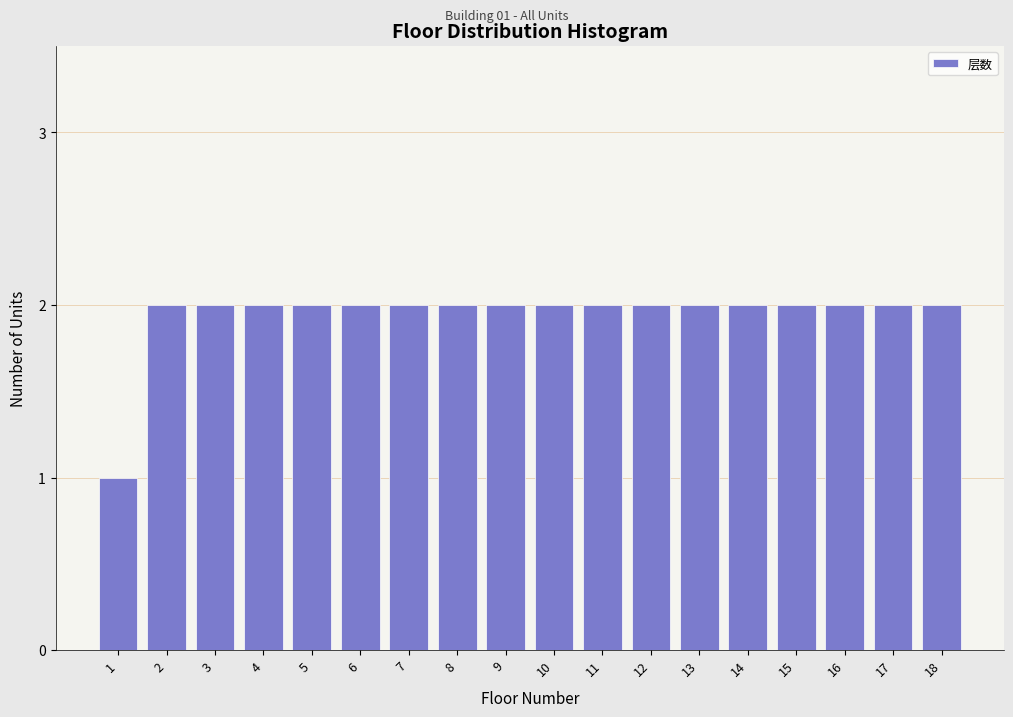

Reading right to left, list all the values displayed in this chart.

18=2	17=2	16=2	15=2	14=2	13=2	12=2	11=2	10=2	9=2	8=2	7=2	6=2	5=2	4=2	3=2	2=2	1=1